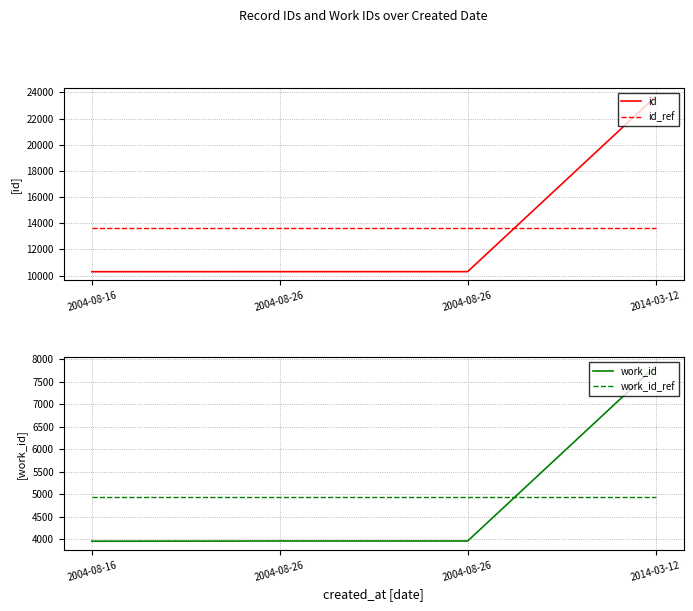

What is the sum of the work_id values at 2004-08-16 and 2004-08-26?

7922.0